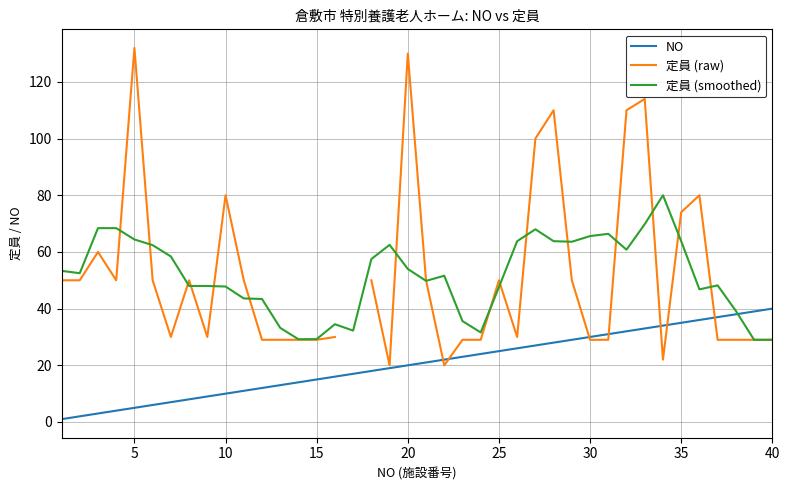

Rank the series by their maximum value, from lowest to highest.

NO, 定員 (smoothed), 定員 (raw)